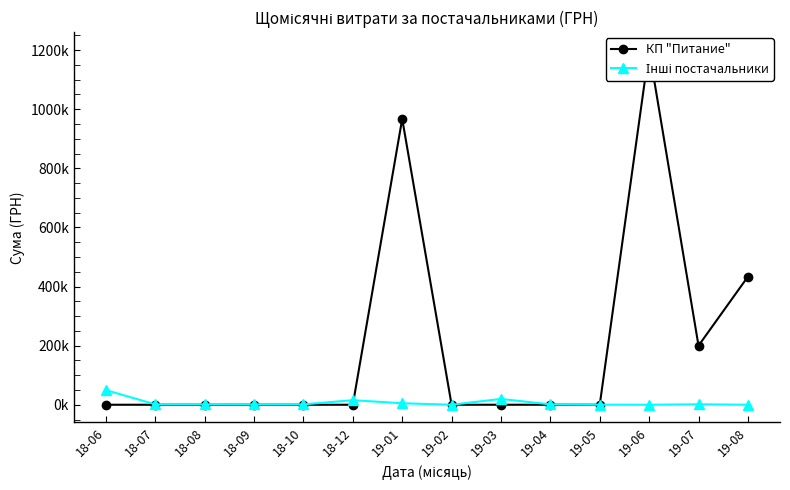

Where is the first local maximum for КП "Питание"?

19-01